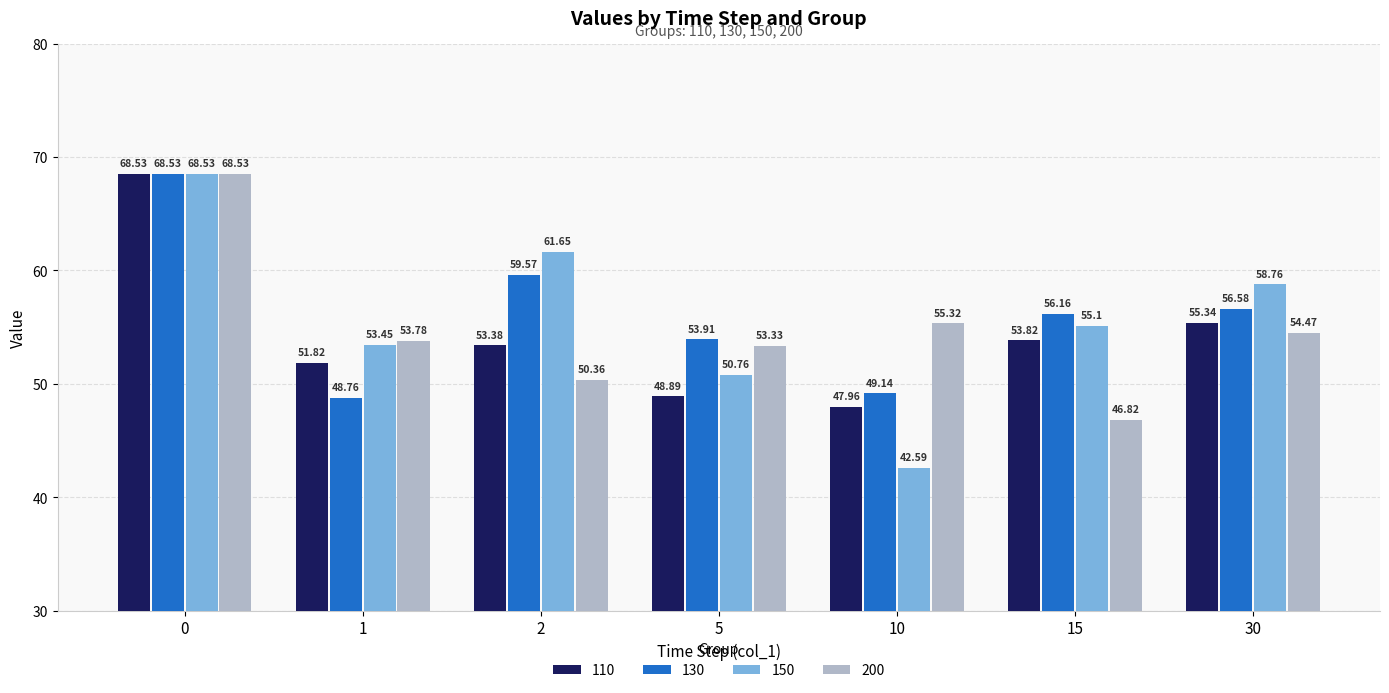

Is it true that 130 equals 21.2 at 15?

False